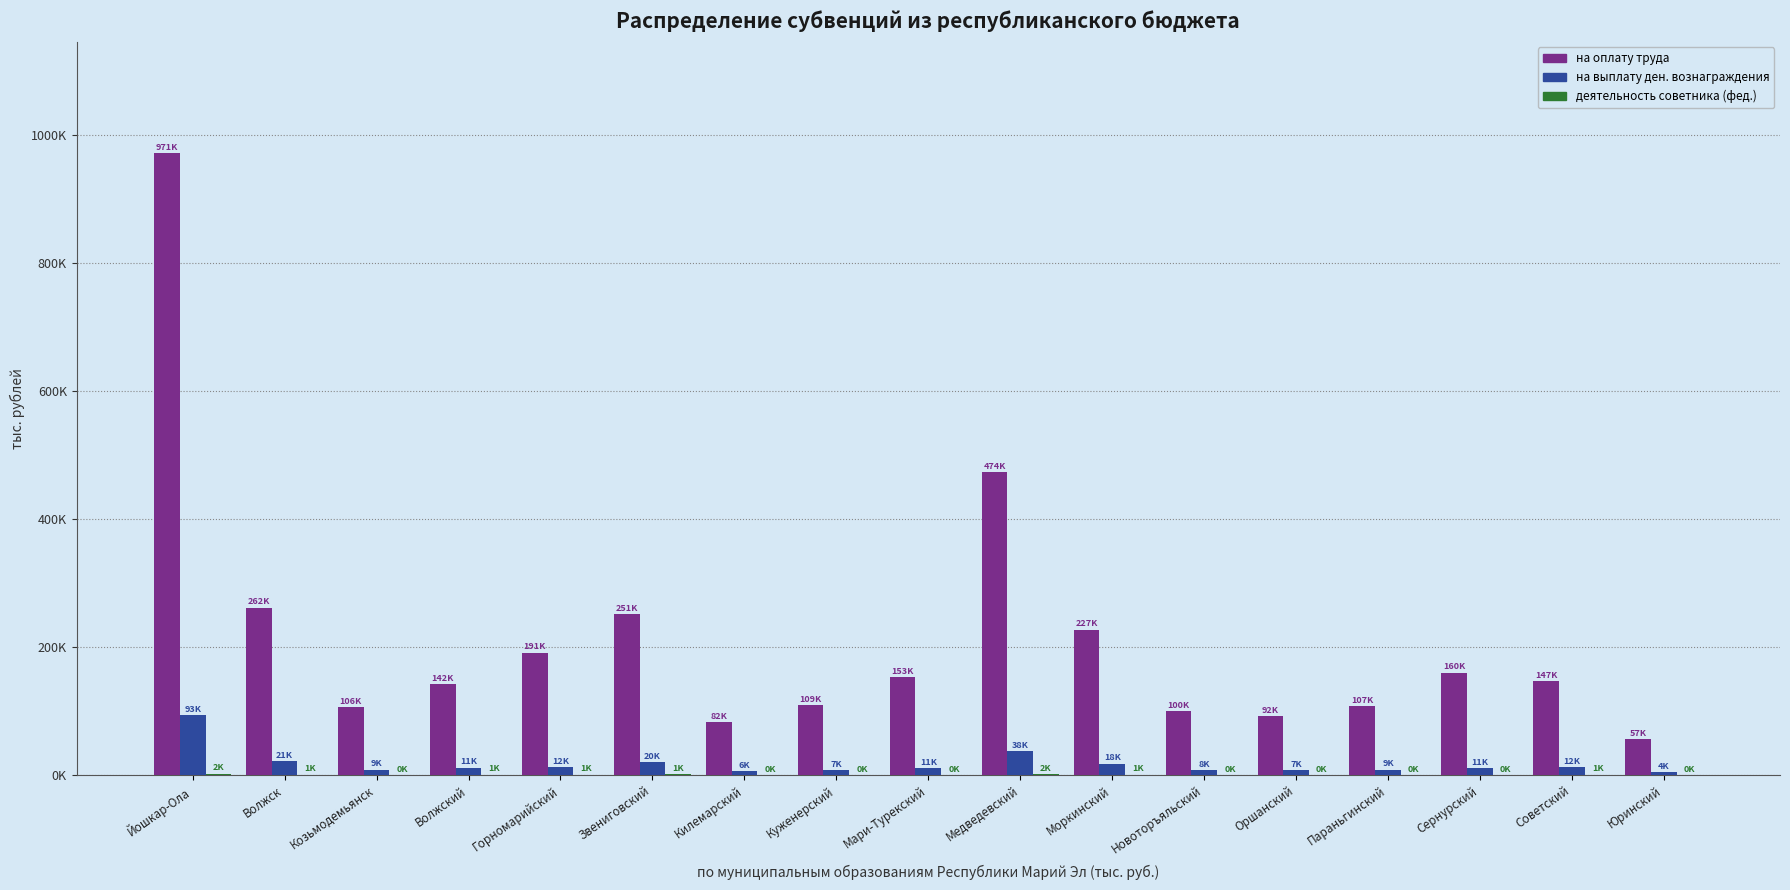

Rank the categories by деятельность советника (фед.) value from lowest to highest.

Новоторъяльский, Юринский, Козьмодемьянск, Килемарский, Оршанский, Куженерский, Сернурский, Мари-Турекский, Параньгинский, Моркинский, Советский, Волжский, Горномарийский, Волжск, Звениговский, Медведевский, Йошкар-Ола